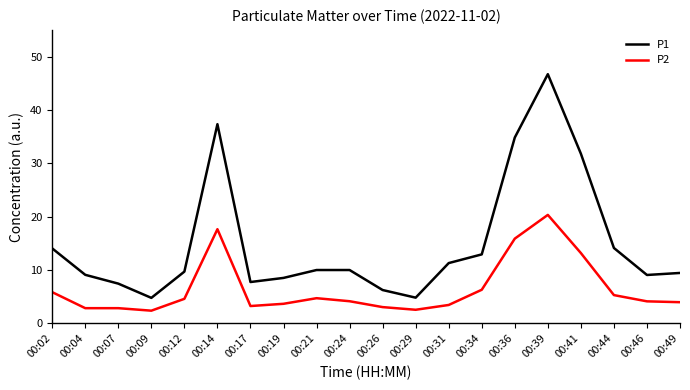

True or false: P1 has a value of 6.2 at 00:26.

True